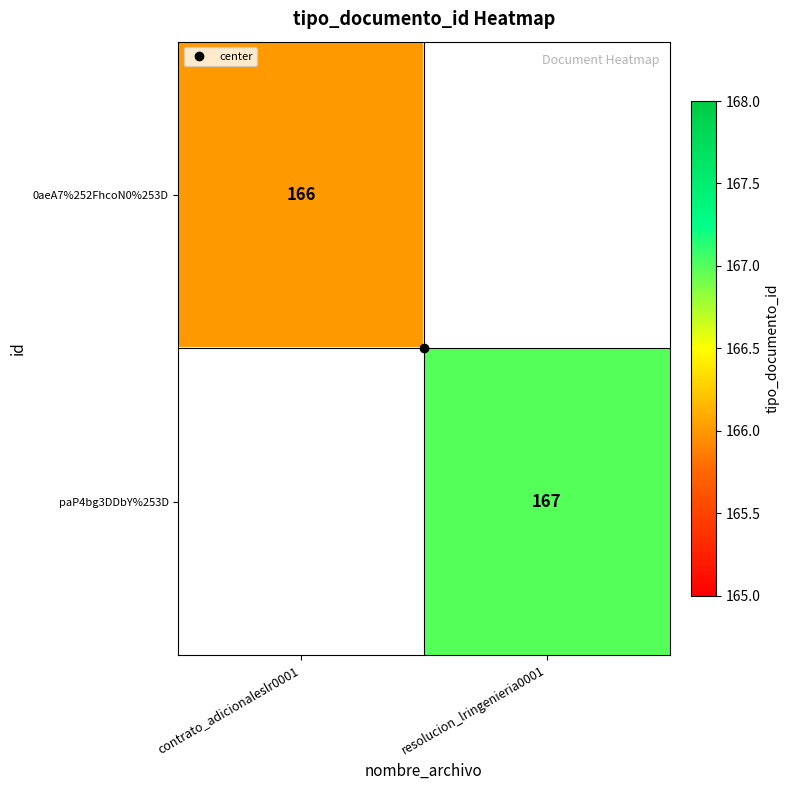

Is it true that paP4bg3DDbY%253D equals 167.0 at resolucion_lringenieria0001?

True